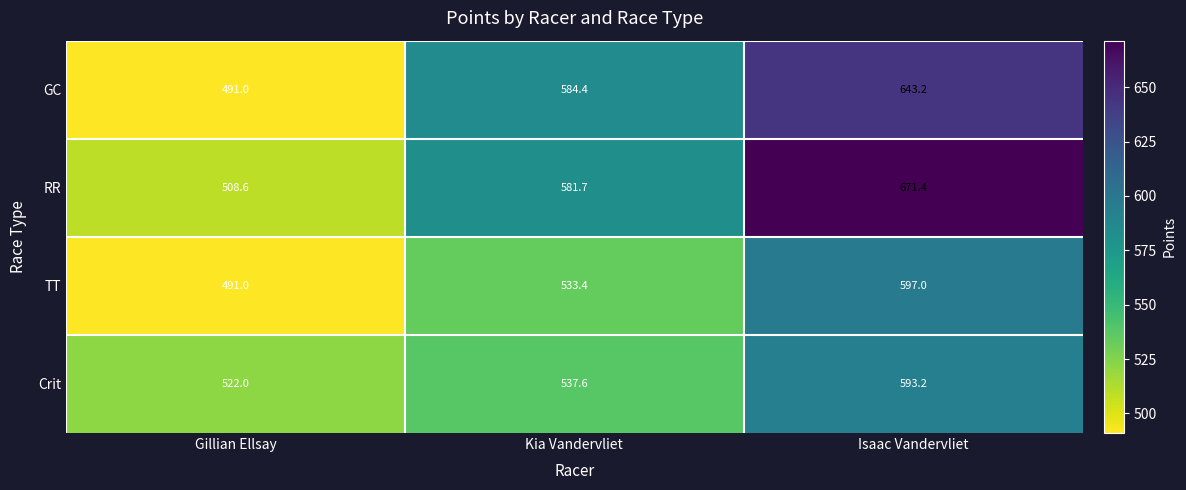

Rank the series at Kia Vandervliet from lowest to highest value.

TT, Crit, RR, GC